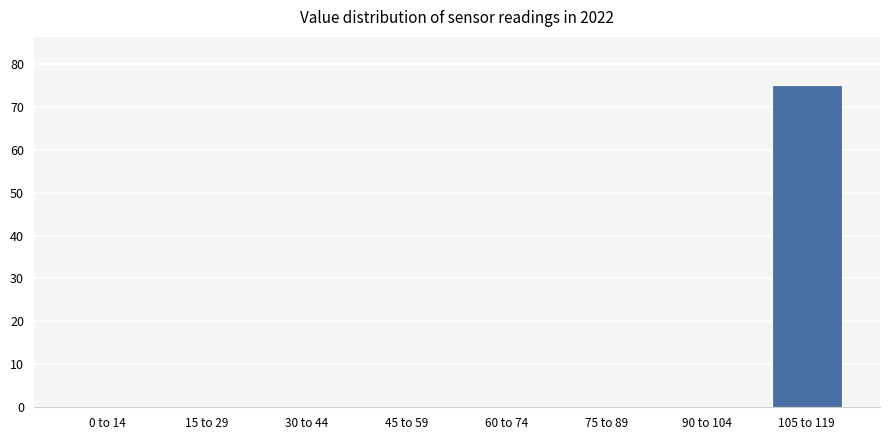

Reading left to right, extract all data points from this chart.

0 to 14=0	15 to 29=0	30 to 44=0	45 to 59=0	60 to 74=0	75 to 89=0	90 to 104=0	105 to 119=75